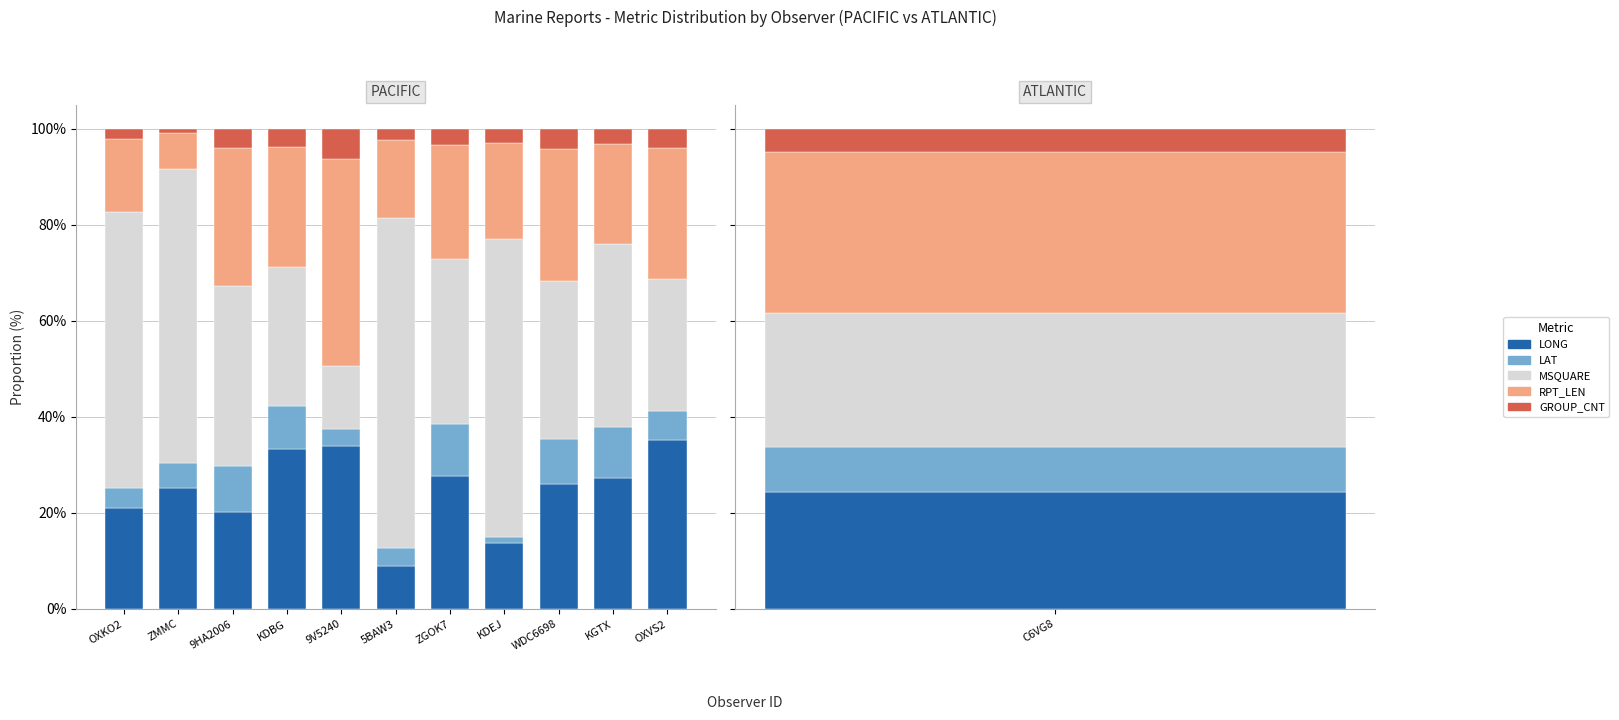

What is the difference between the maximum and minimum values in the MSQUARE series?

55.6